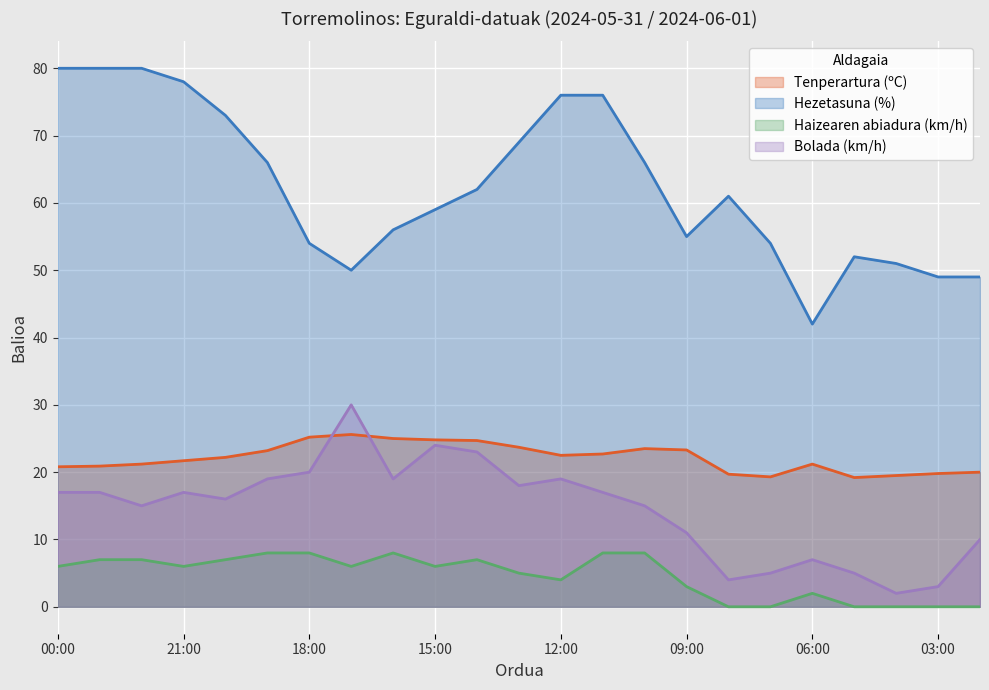

Reading left to right, what are all the values shown in this chart?

Tenperartura (ºC): 20.8	20.9	21.2	21.7	22.2	23.2	25.2	25.6	25.0	24.8	24.7	23.7	22.5	22.7	23.5	23.3	19.7	19.3	21.2	19.2	19.5	19.8	20.0
Hezetasuna (%): 80.0	80.0	80.0	78.0	73.0	66.0	54.0	50.0	56.0	59.0	62.0	69.0	76.0	76.0	66.0	55.0	61.0	54.0	42.0	52.0	51.0	49.0	49.0
Haizearen abiadura (km/h): 6.0	7.0	7.0	6.0	7.0	8.0	8.0	6.0	8.0	6.0	7.0	5.0	4.0	8.0	8.0	3.0	0.0	0.0	2.0	0.0	0.0	0.0	0.0
Bolada (km/h): 17.0	17.0	15.0	17.0	16.0	19.0	20.0	30.0	19.0	24.0	23.0	18.0	19.0	17.0	15.0	11.0	4.0	5.0	7.0	5.0	2.0	3.0	10.0